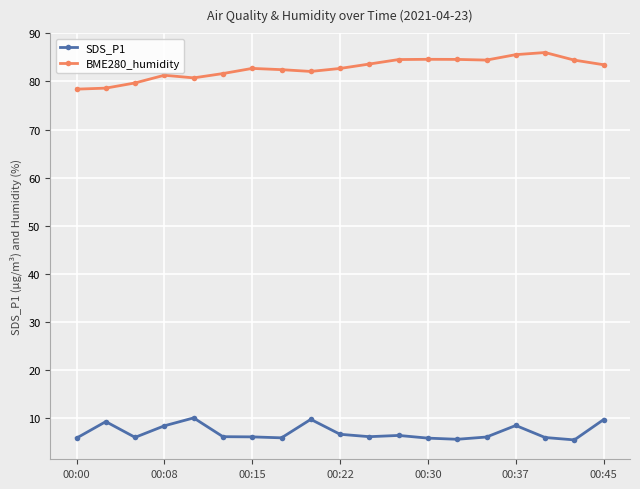

True or false: SDS_P1 and BME280_humidity intersect in this chart.

False